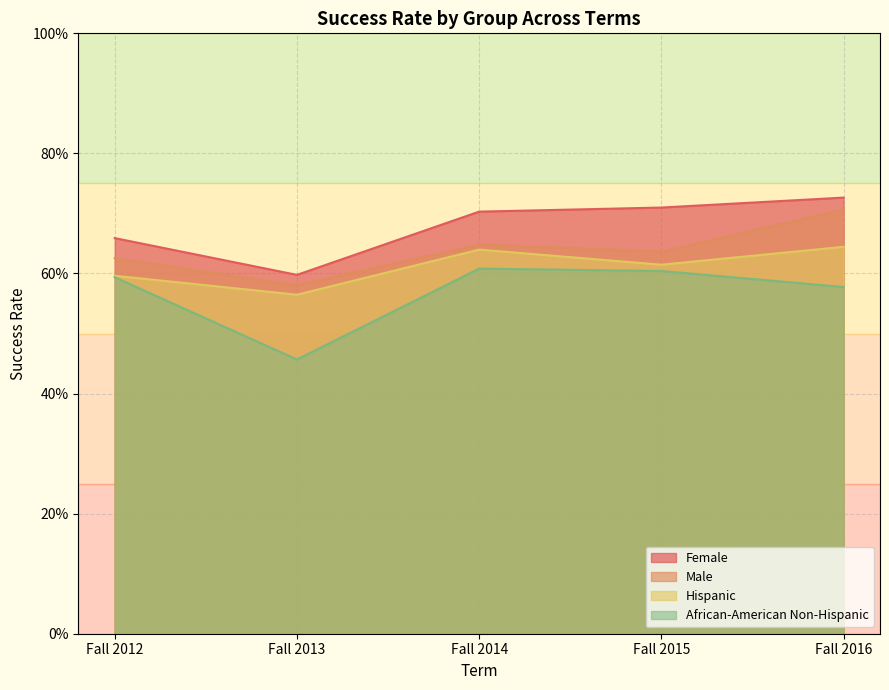

What is the value of the Female point at the 3rd from the left?

0.7